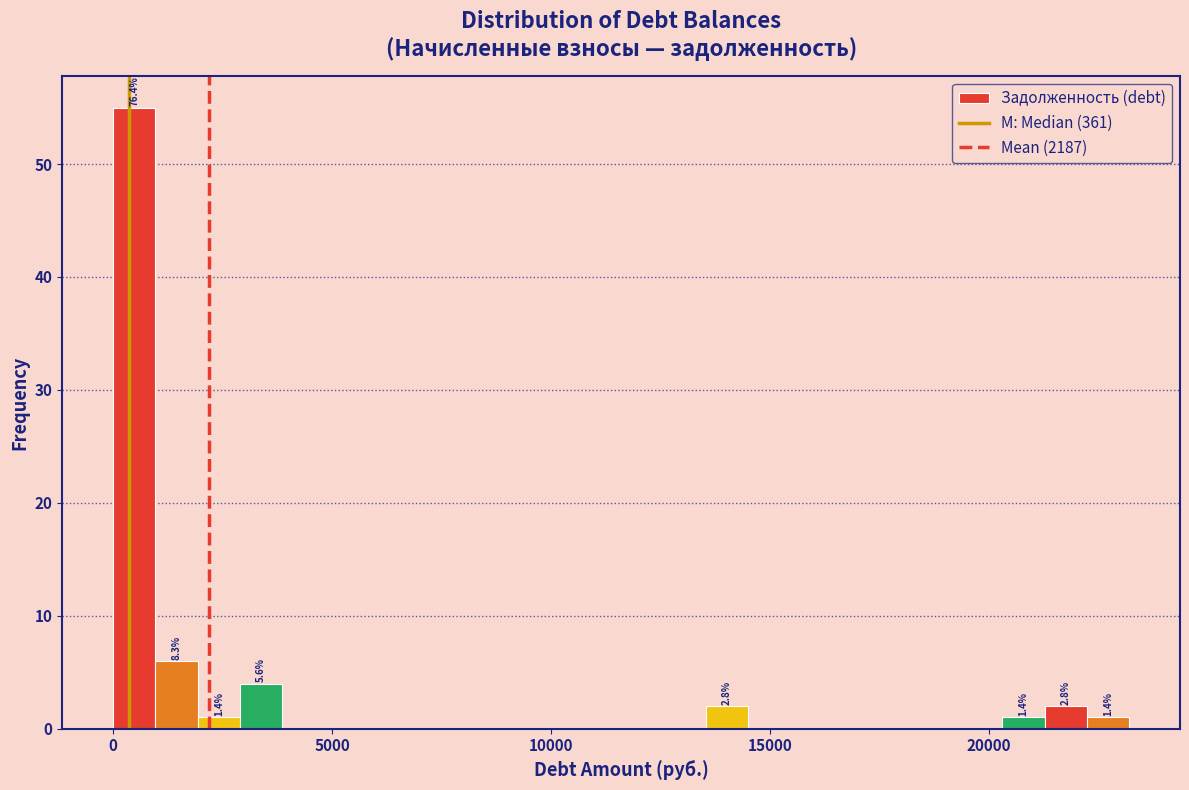

Read against the x-axis, roughly where is the centre of the tallest bar?

500